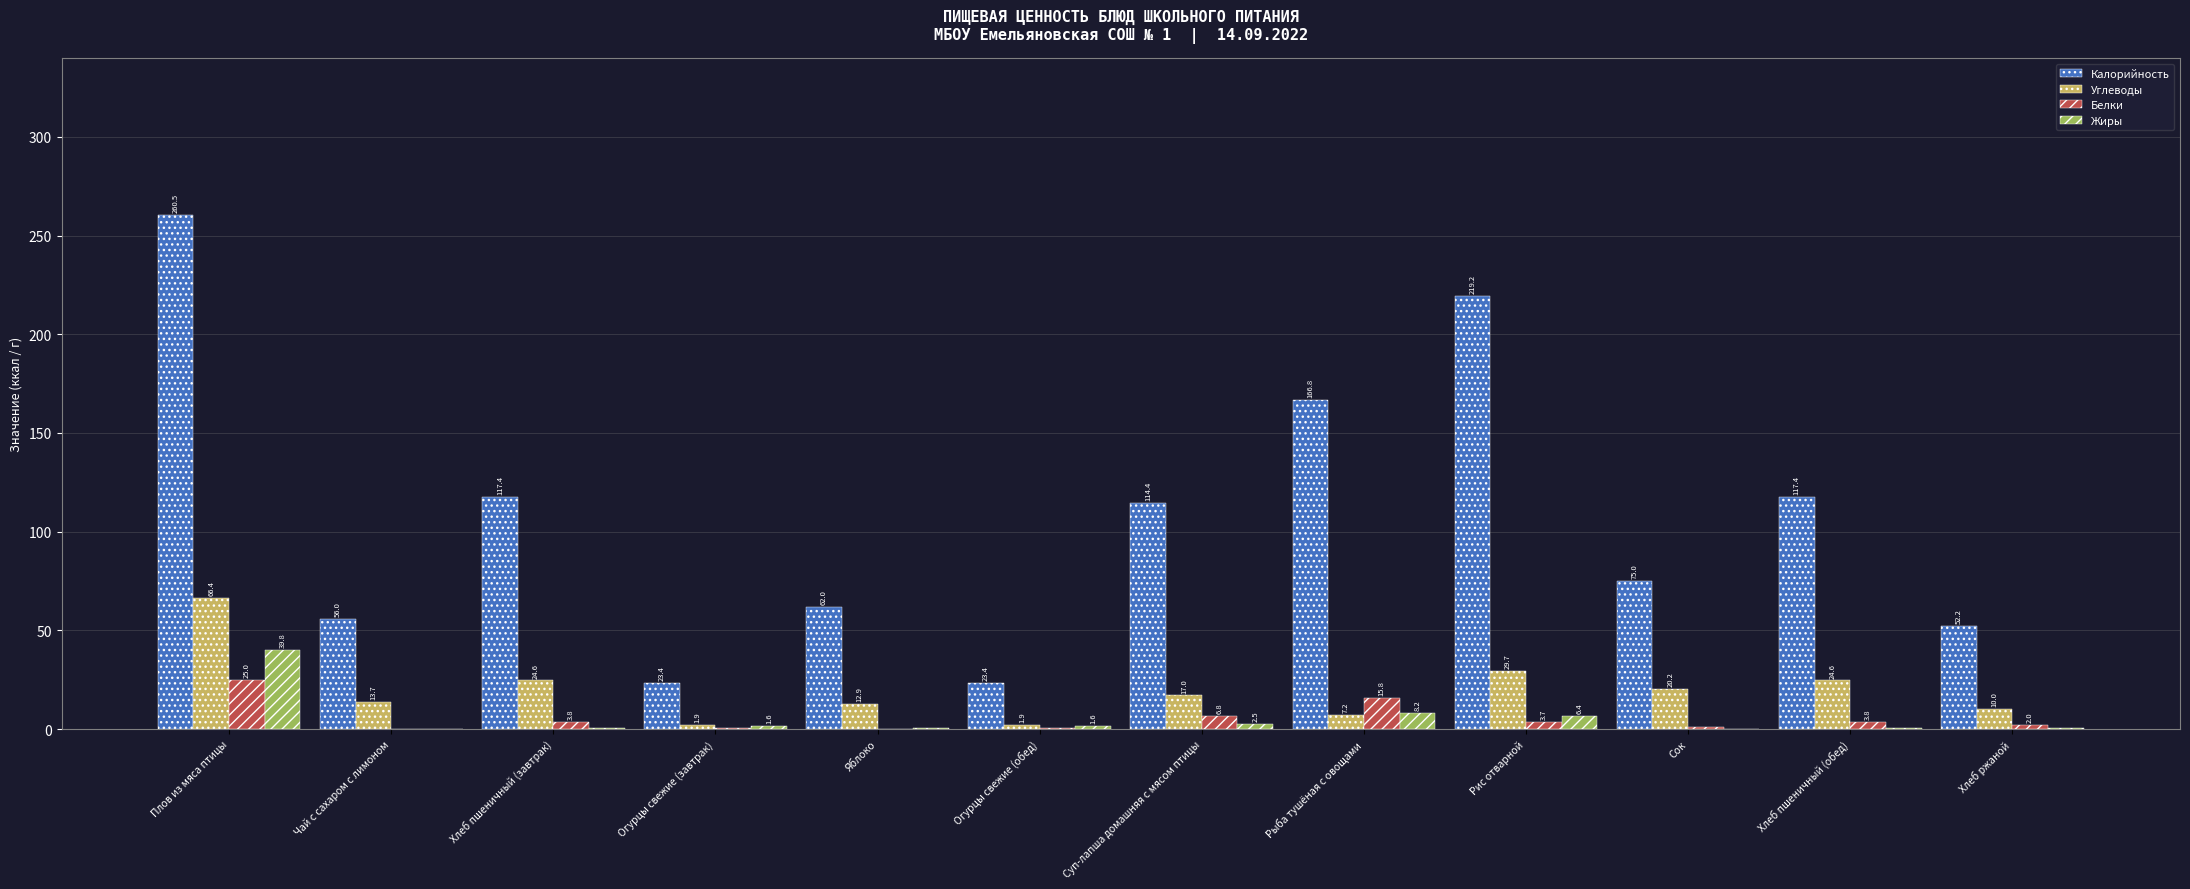

At which label does Калорийность reach its peak?

Плов из мяса птицы